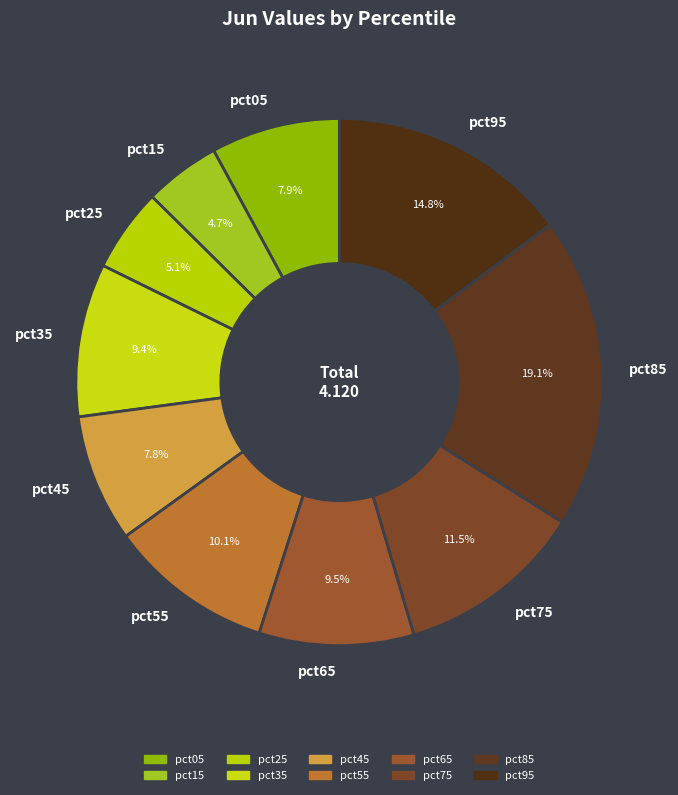

The pct45 slice represents 8% of the pie. True or false?

True